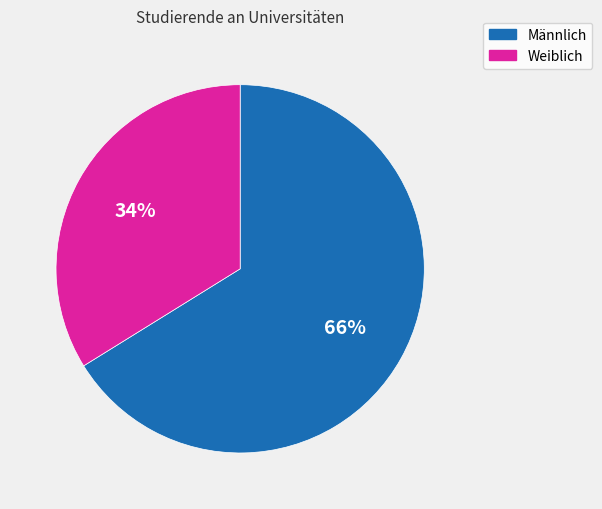

To the nearest percent, what percentage of the pie is Weiblich?

34%